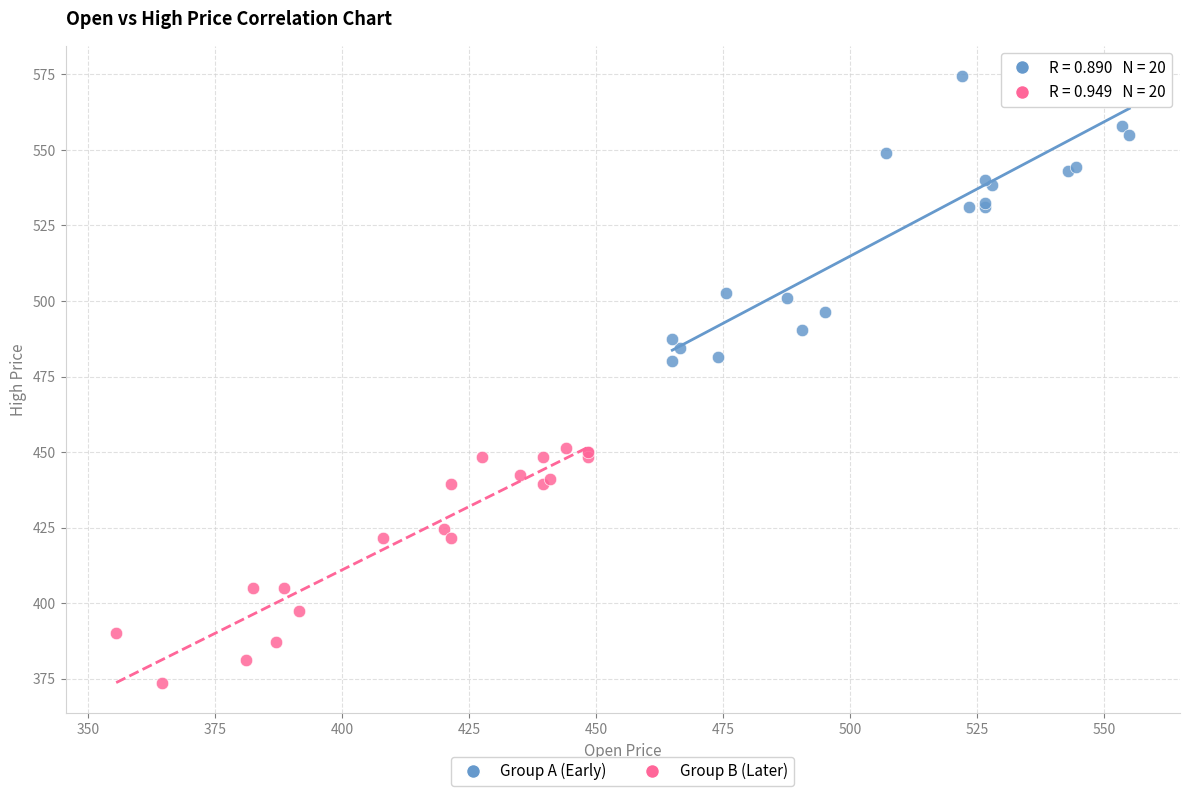

Which series reaches the maximum Y coordinate?

Group A (Early)